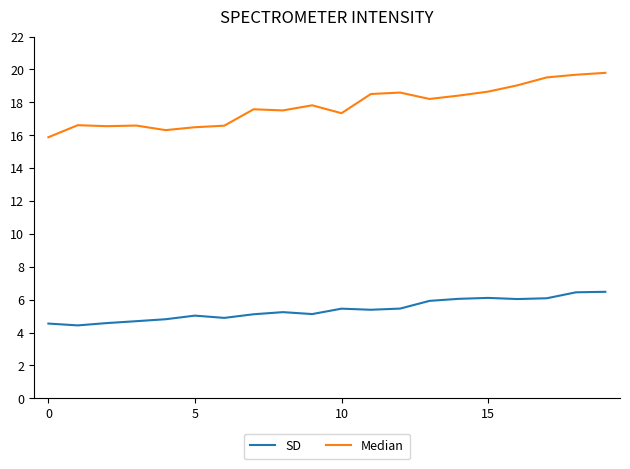

Rank the series by their average value, from highest to lowest.

Median, SD